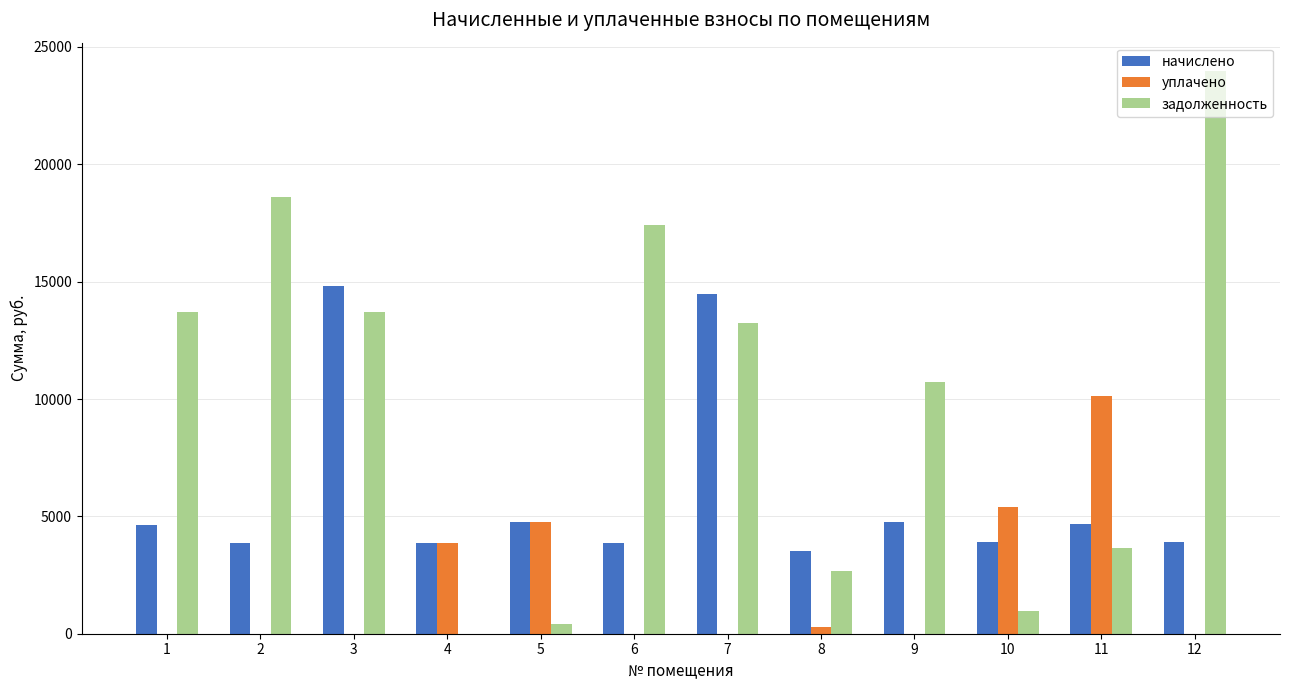

Count the number of categories in the chart.

12